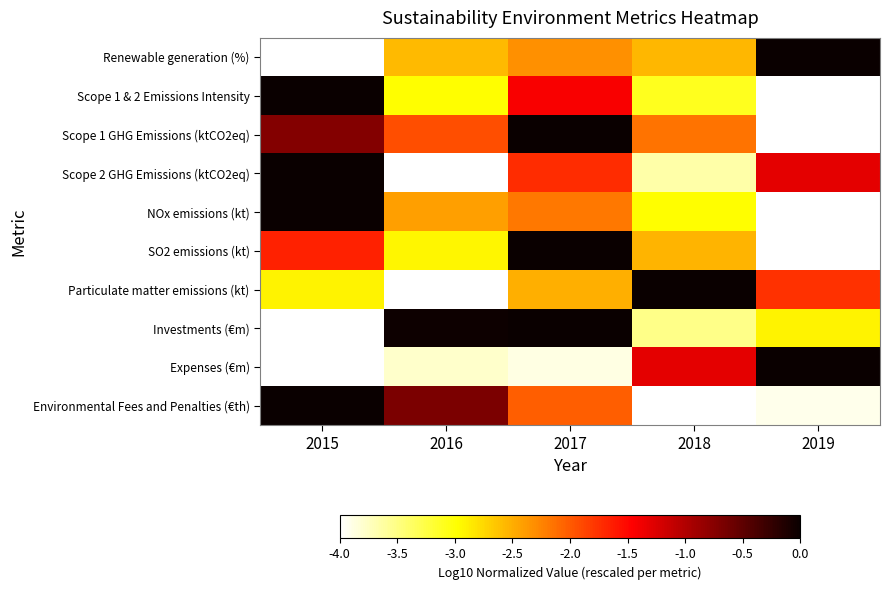

What is the minimum value shown in the chart?

-4.0